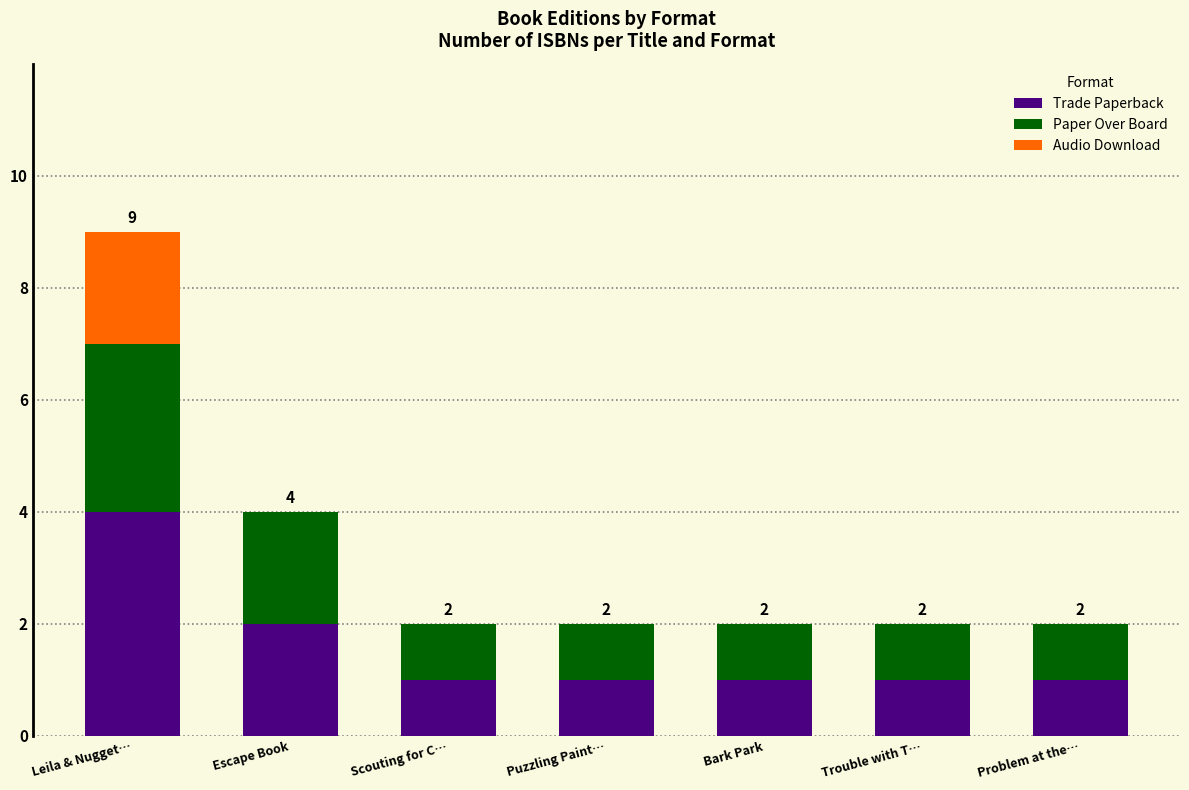

At which category is the sum across all series the highest?

Leila & Nugget…